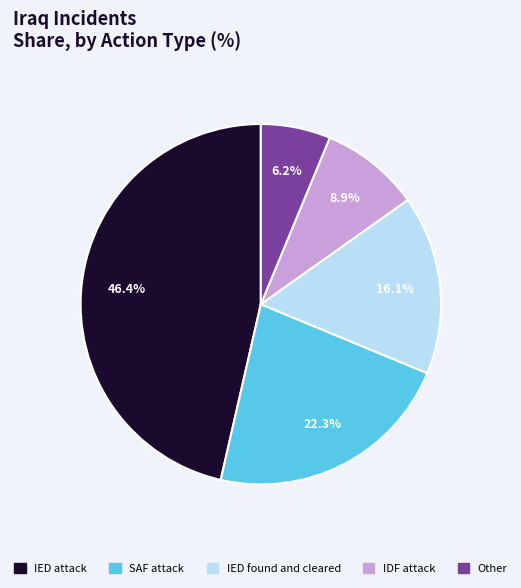

Rank the categories by value from lowest to highest.

Other, IDF attack, IED found and cleared, SAF attack, IED attack